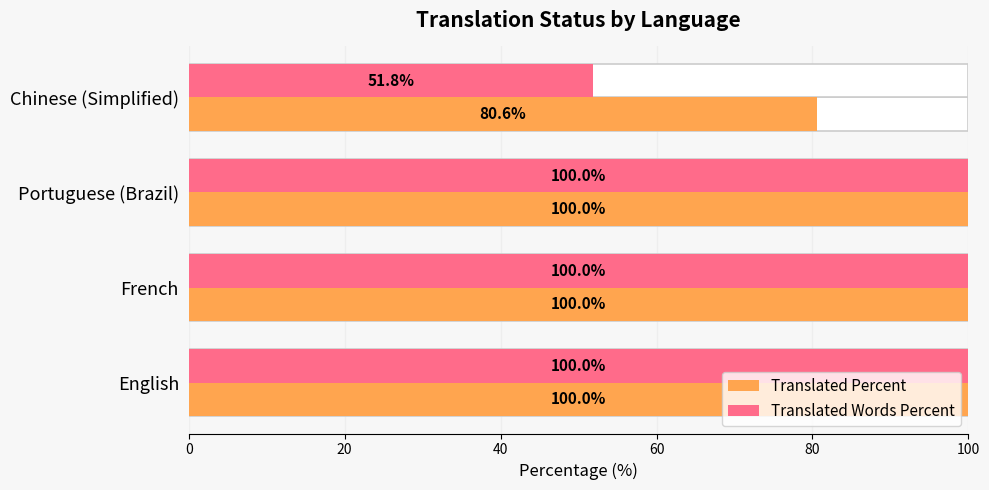

How many series are shown in this chart?

2